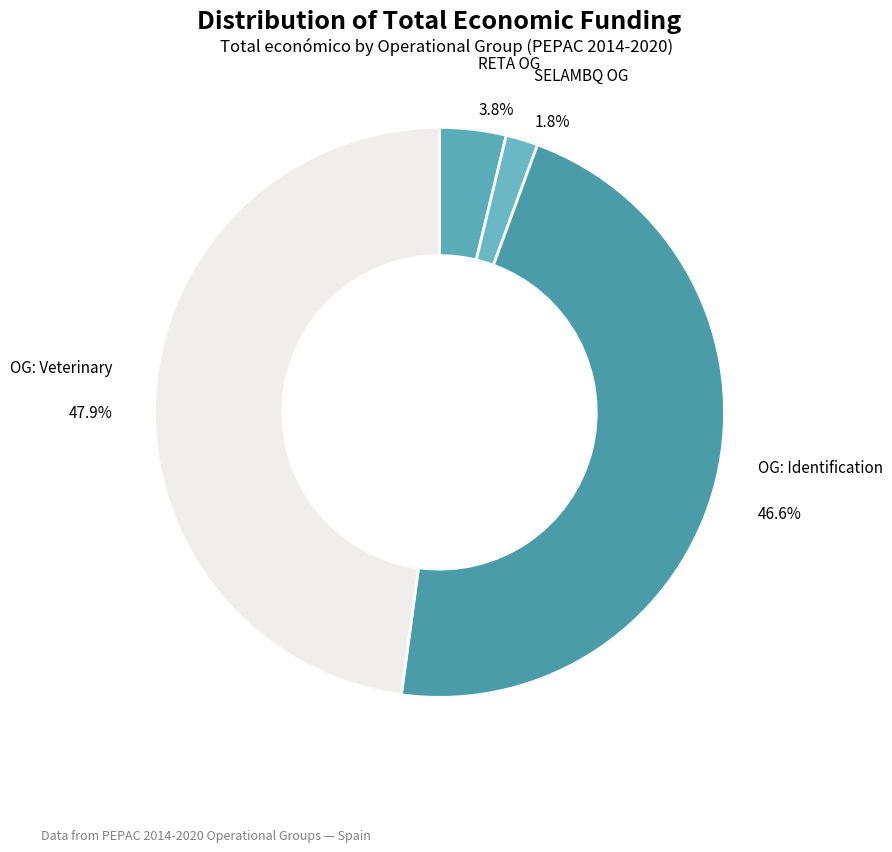

Rank the categories by value from highest to lowest.

OG: Veterinary, OG: Identification, RETA OG, SELAMBQ OG